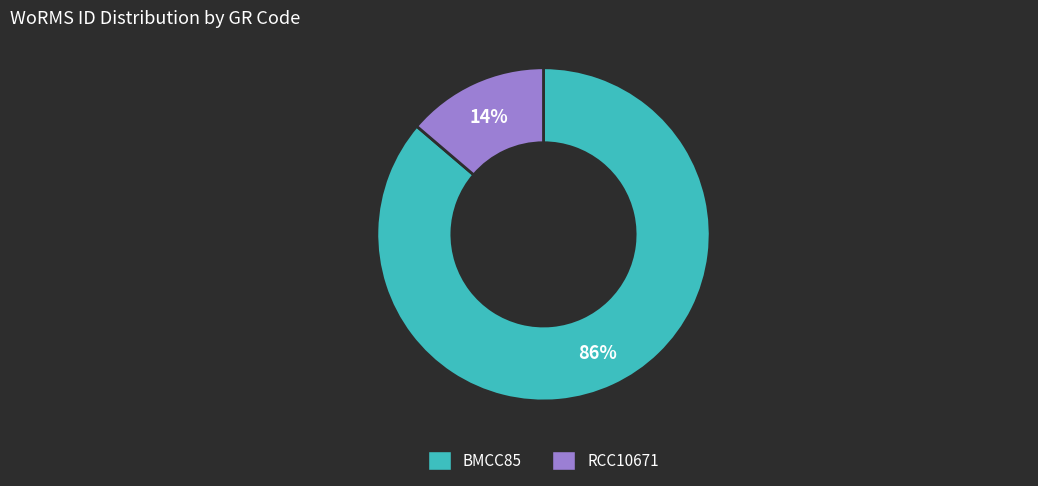

To the nearest percent, what percentage of the pie is RCC10671?

14%